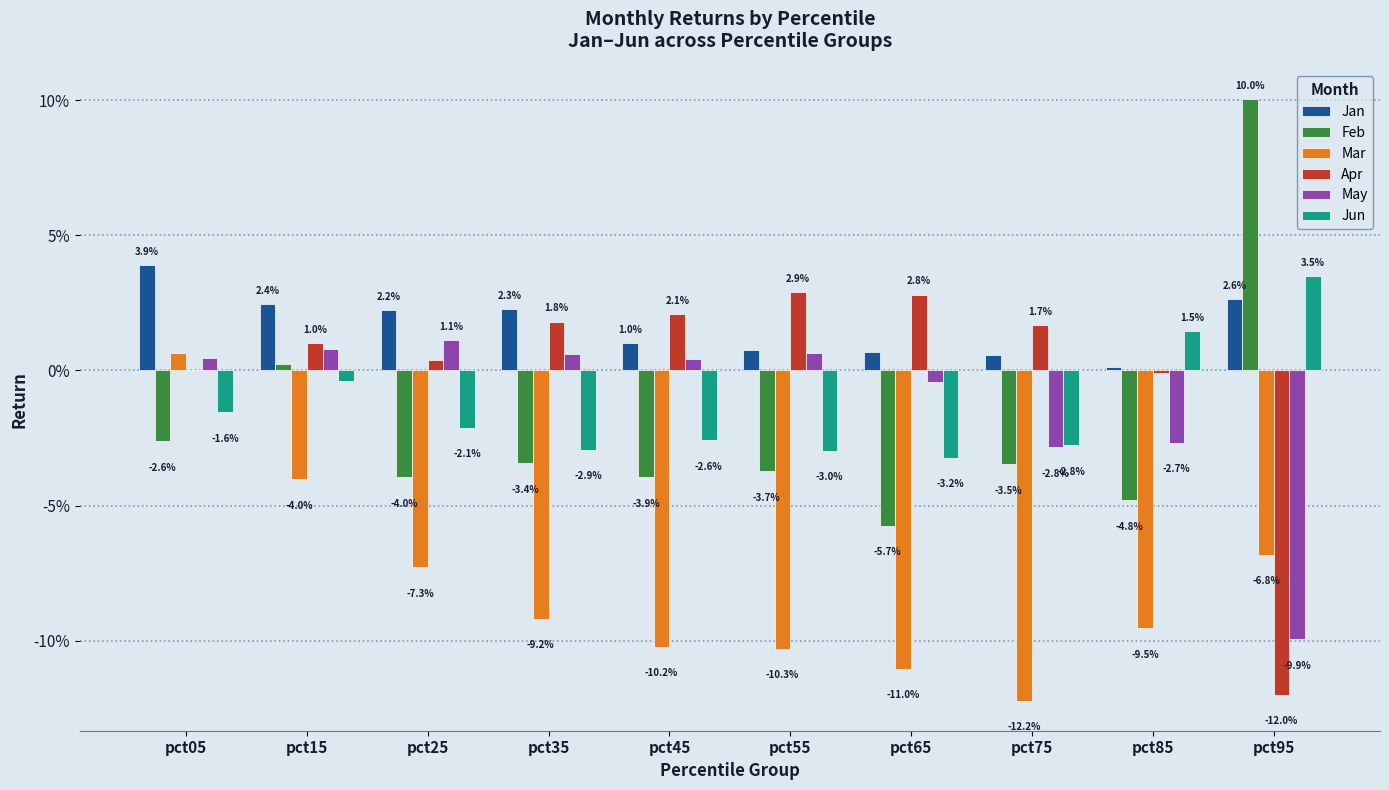

Reading right to left, list all the values displayed in this chart.

Jan: pct95=0.0	pct85=0.0	pct75=0.0	pct65=0.0	pct55=0.0	pct45=0.0	pct35=0.0	pct25=0.0	pct15=0.0	pct05=0.0
Feb: pct95=0.1	pct85=-0.0	pct75=-0.0	pct65=-0.1	pct55=-0.0	pct45=-0.0	pct35=-0.0	pct25=-0.0	pct15=0.0	pct05=-0.0
Mar: pct95=-0.1	pct85=-0.1	pct75=-0.1	pct65=-0.1	pct55=-0.1	pct45=-0.1	pct35=-0.1	pct25=-0.1	pct15=-0.0	pct05=0.0
Apr: pct95=-0.1	pct85=-0.0	pct75=0.0	pct65=0.0	pct55=0.0	pct45=0.0	pct35=0.0	pct25=0.0	pct15=0.0	pct05=0.0
May: pct95=-0.1	pct85=-0.0	pct75=-0.0	pct65=-0.0	pct55=0.0	pct45=0.0	pct35=0.0	pct25=0.0	pct15=0.0	pct05=0.0
Jun: pct95=0.0	pct85=0.0	pct75=-0.0	pct65=-0.0	pct55=-0.0	pct45=-0.0	pct35=-0.0	pct25=-0.0	pct15=-0.0	pct05=-0.0